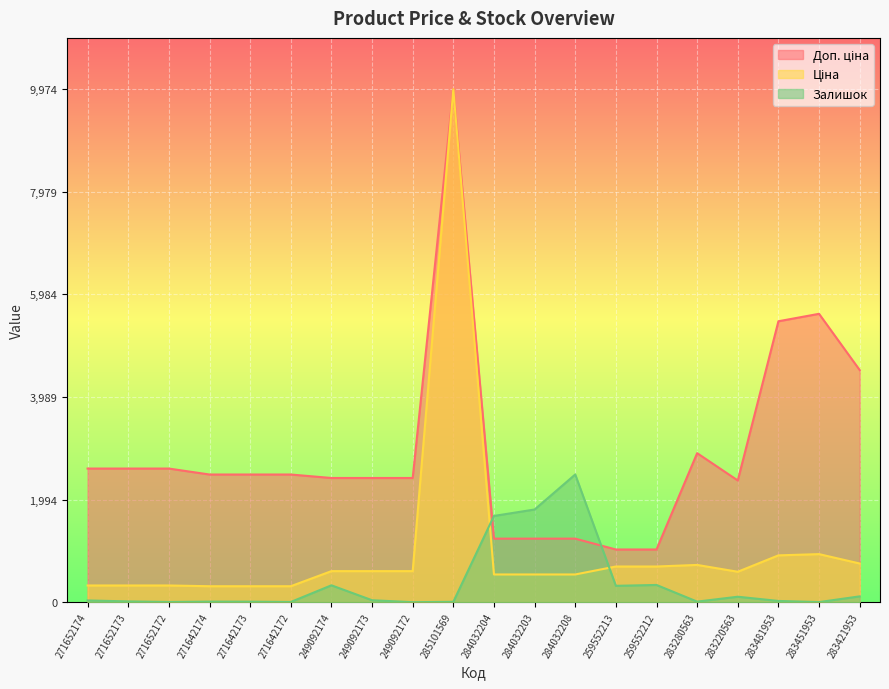

At which label does Ціна first exceed 603?

249092174